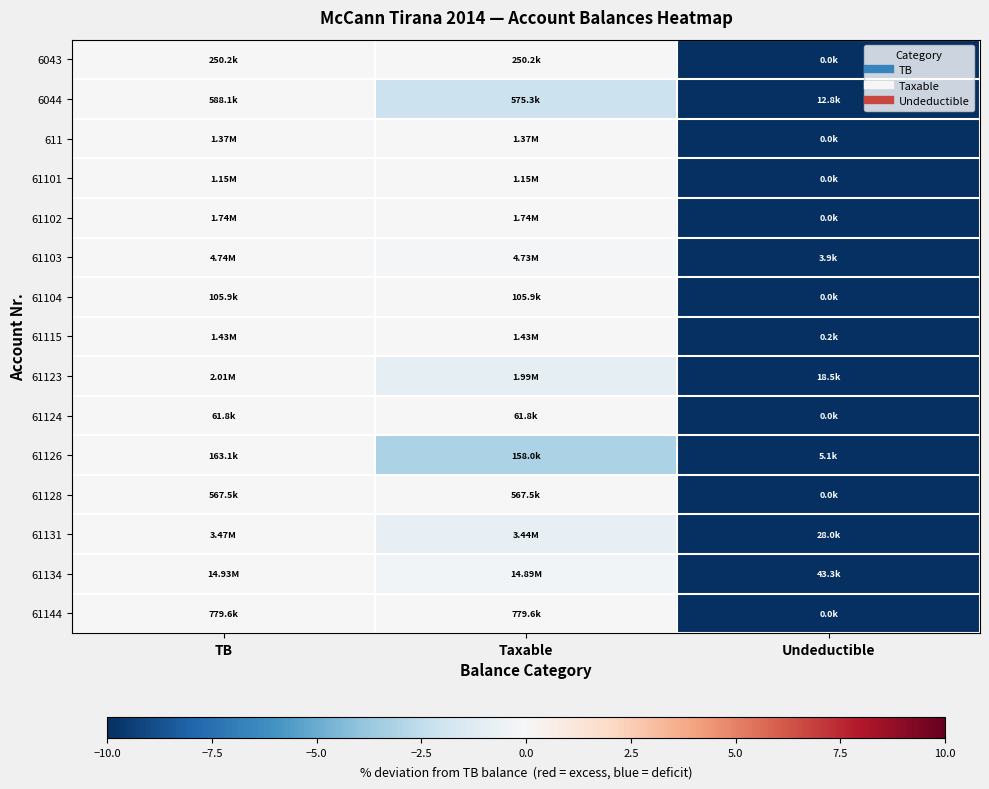

Reading left to right, list all the values displayed in this chart.

6043: TB=0.0	Taxable=0.0	Undeductible=-100.0
6044: TB=0.0	Taxable=-2.2	Undeductible=-97.8
611: TB=0.0	Taxable=0.0	Undeductible=-100.0
61101: TB=0.0	Taxable=0.0	Undeductible=-100.0
61102: TB=0.0	Taxable=0.0	Undeductible=-100.0
61103: TB=0.0	Taxable=-0.1	Undeductible=-99.9
61104: TB=0.0	Taxable=0.0	Undeductible=-100.0
61115: TB=0.0	Taxable=-0.0	Undeductible=-100.0
61123: TB=0.0	Taxable=-0.9	Undeductible=-99.1
61124: TB=0.0	Taxable=0.0	Undeductible=-100.0
61126: TB=0.0	Taxable=-3.1	Undeductible=-96.9
61128: TB=0.0	Taxable=0.0	Undeductible=-100.0
61131: TB=0.0	Taxable=-0.8	Undeductible=-99.2
61134: TB=0.0	Taxable=-0.3	Undeductible=-99.7
61144: TB=0.0	Taxable=0.0	Undeductible=-100.0